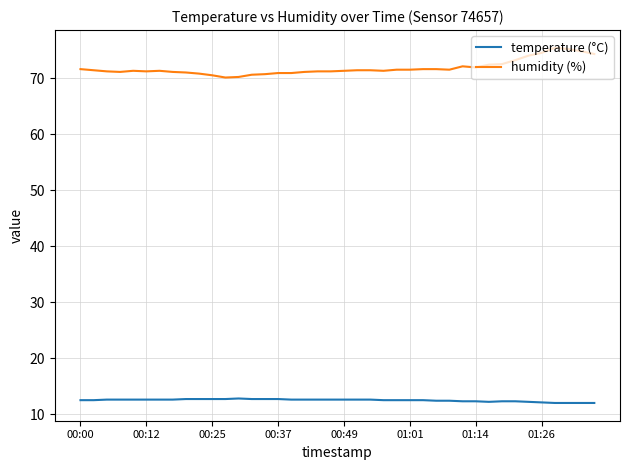

Rank the series by their average value, from lowest to highest.

temperature (°C), humidity (%)